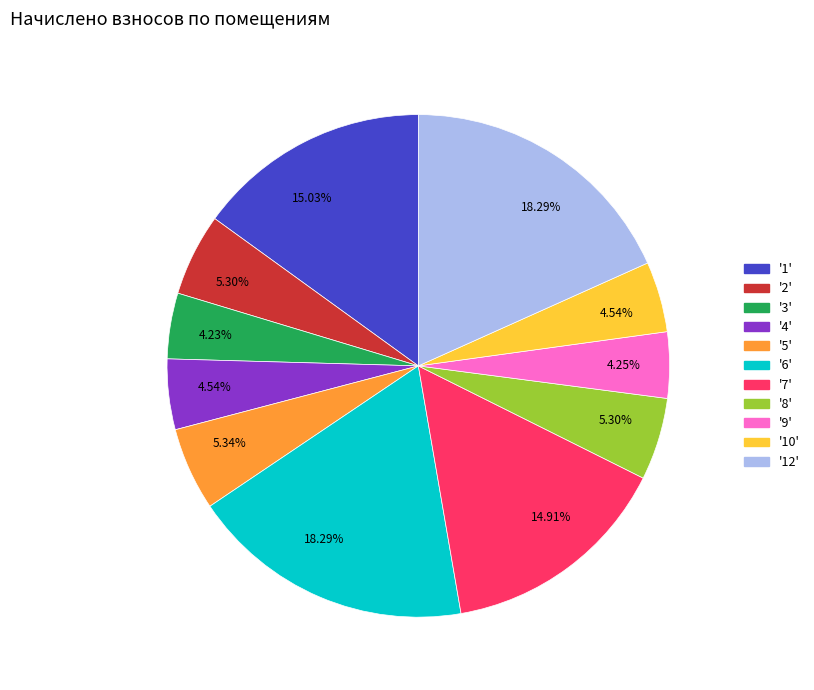

Is there a majority slice in this chart?

No